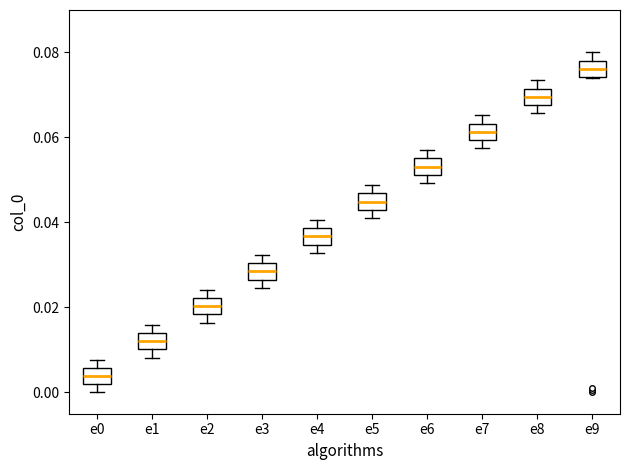

Which box's median line is the lowest?

e0